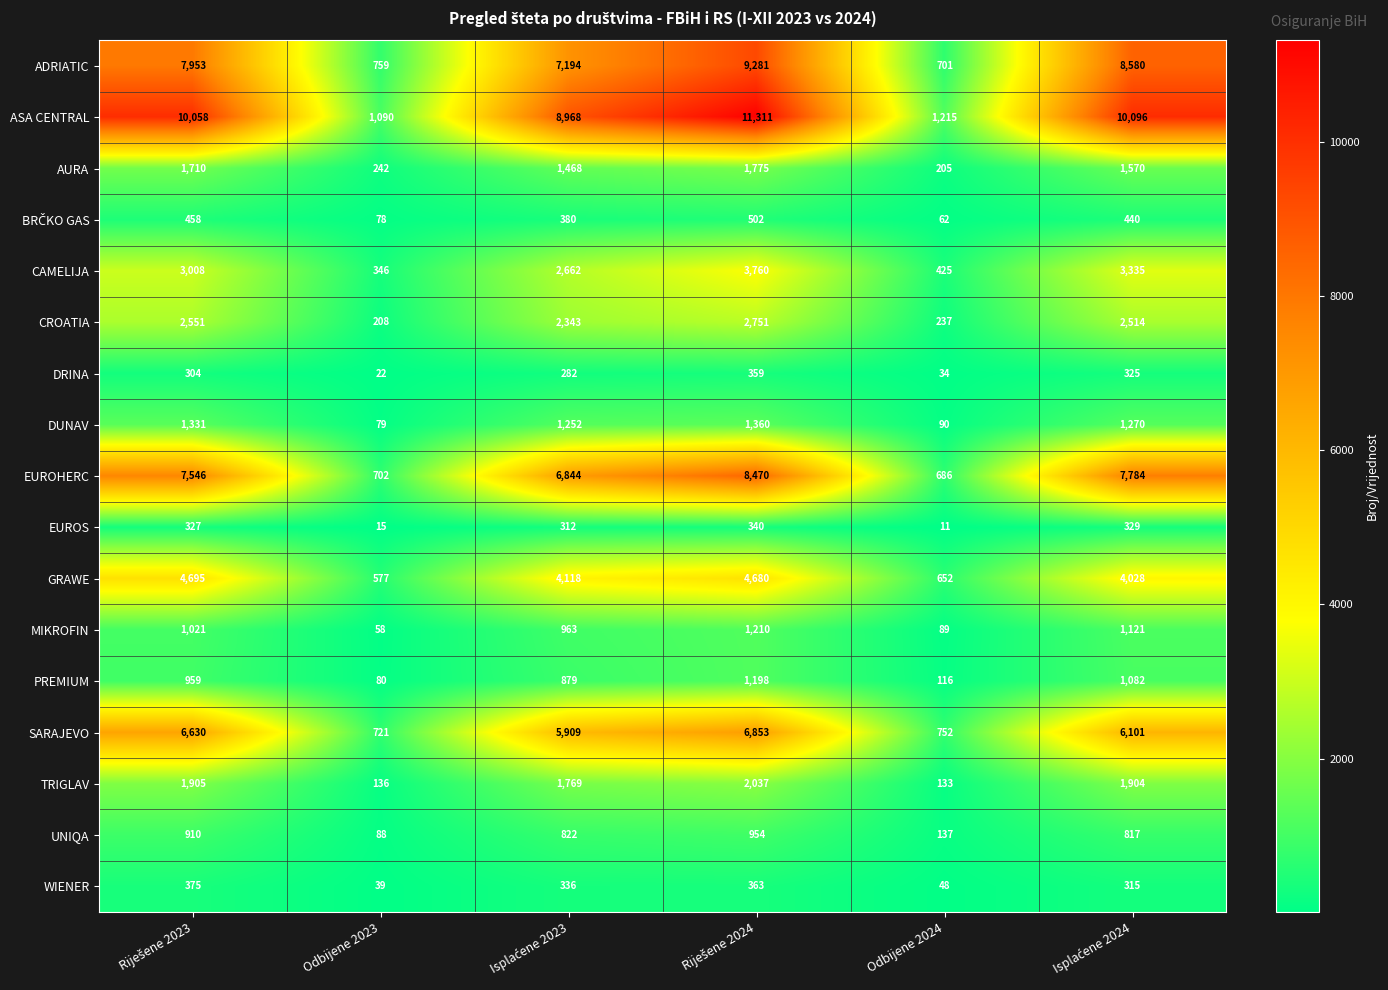

Which series has the widest spread of values?

ASA CENTRAL